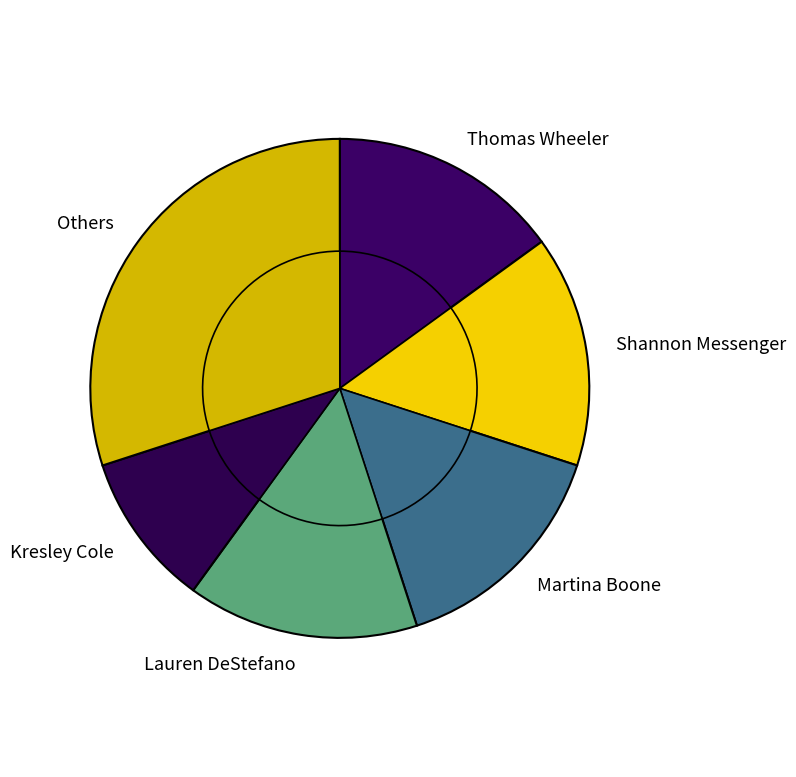

What is the total percentage of Shannon Messenger and Martina Boone?

30.0%